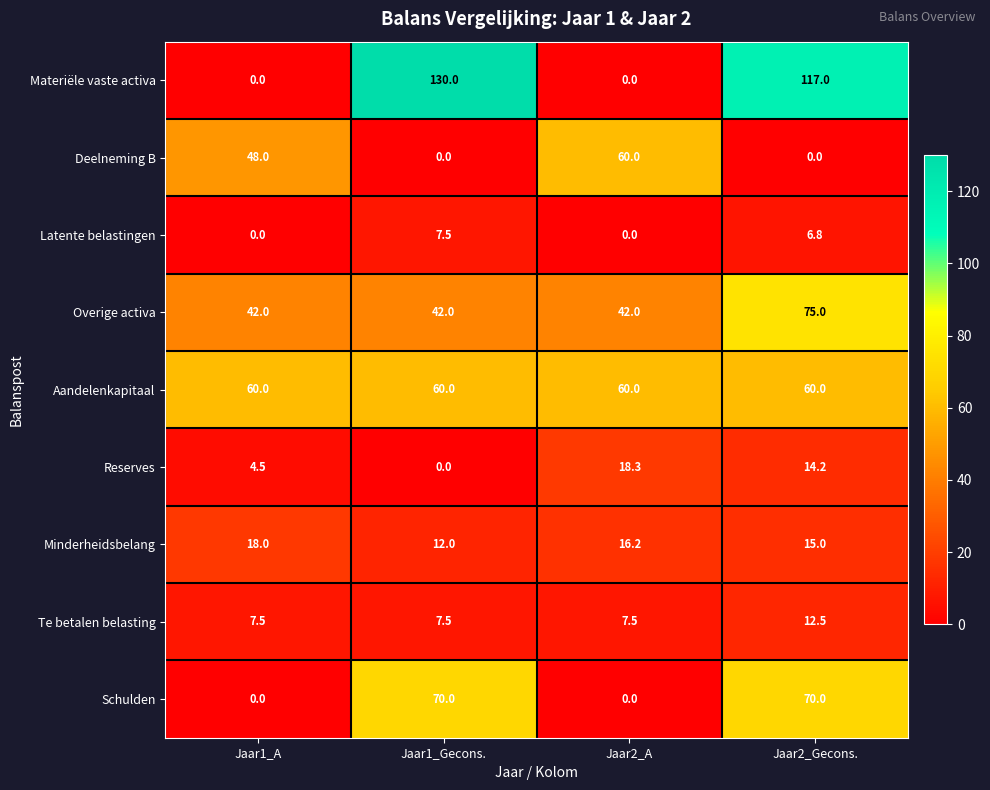

The Aandelenkapitaal series shows 16.8 at Jaar1_Gecons.. True or false?

False